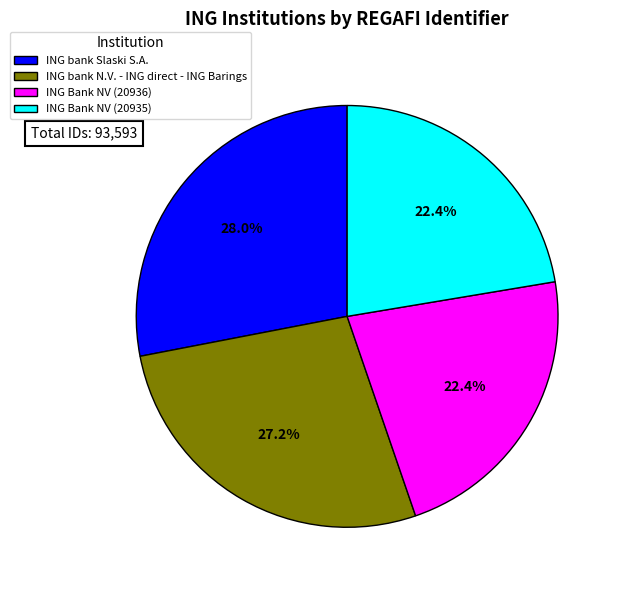

True or false: ING bank N.V. - ING direct - ING Barings accounts for 27% of the total.

True